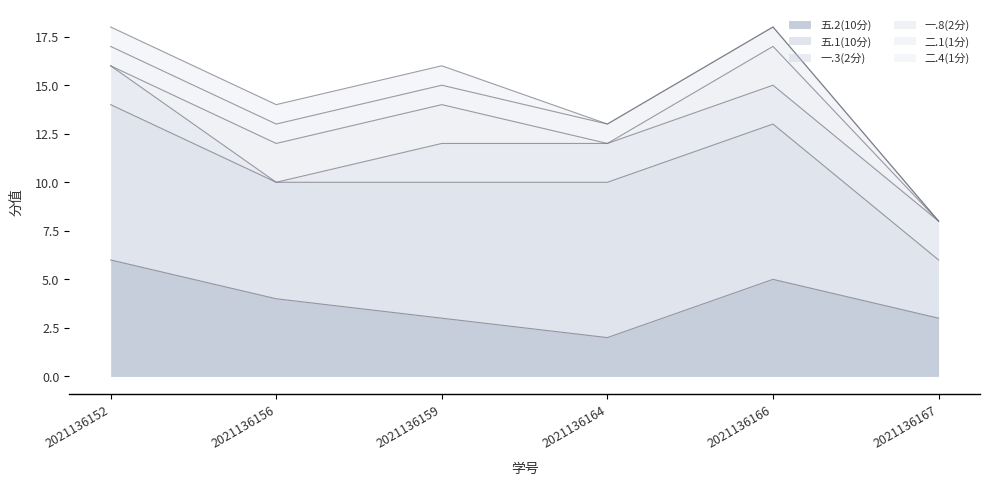

True or false: 一.8(2分) and 五.1(10分) cross at least once.

False